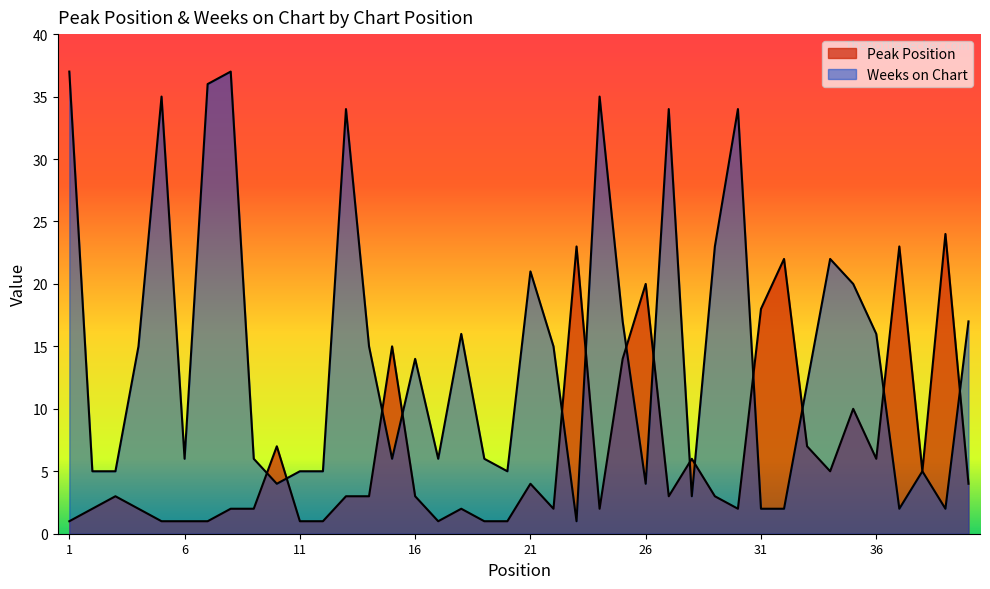

How many intersections are there between Weeks on Chart and Peak Position?

14